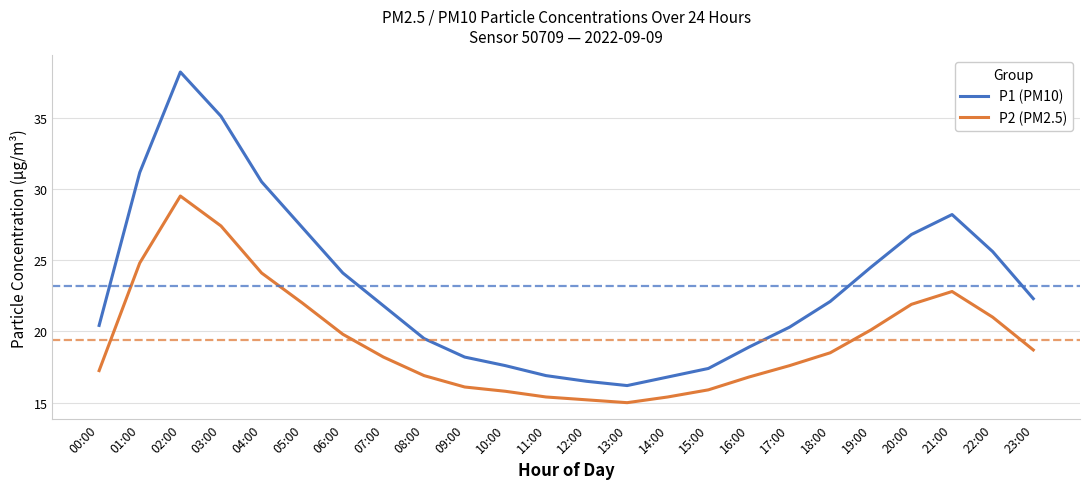

What is the difference between the second highest and second lowest values in the P2 (PM2.5) series?

12.2